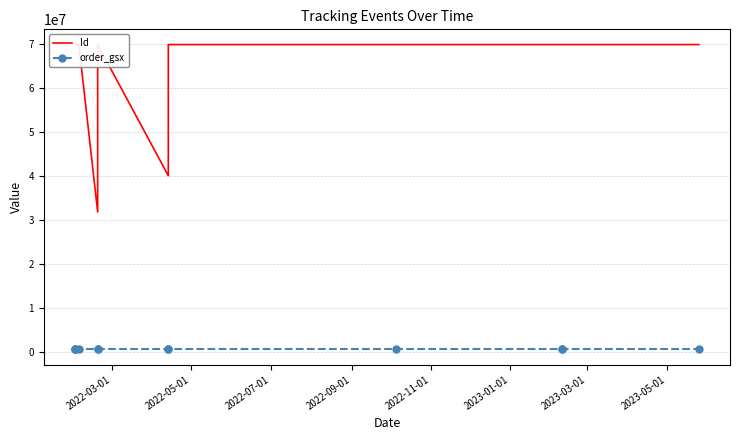

Which category has the highest value in the Id series?

2022-03-01